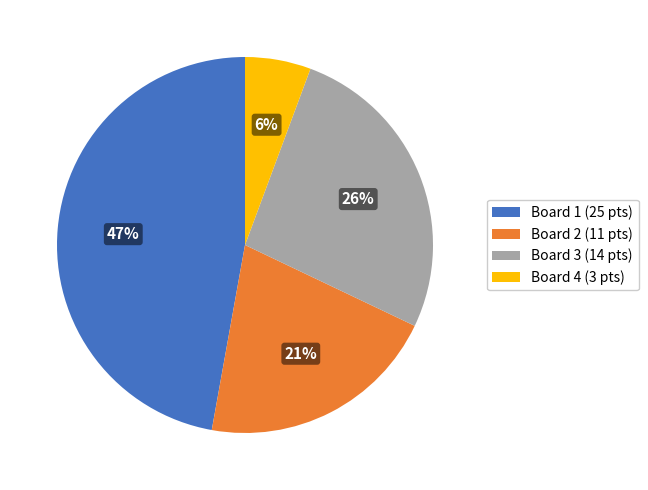

To the nearest percent, what portion does Board 2 represent?

21%